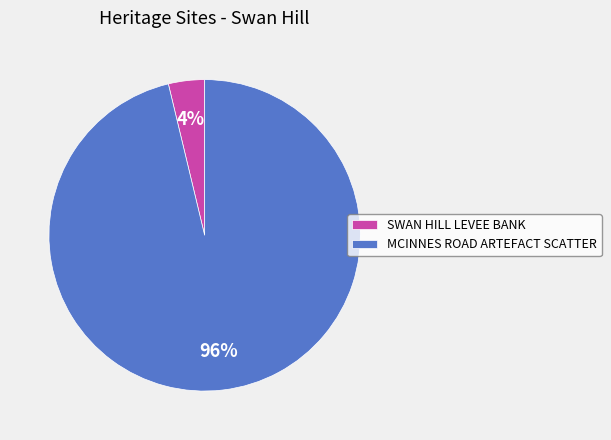

Which category has the smallest portion of the pie?

SWAN HILL LEVEE BANK